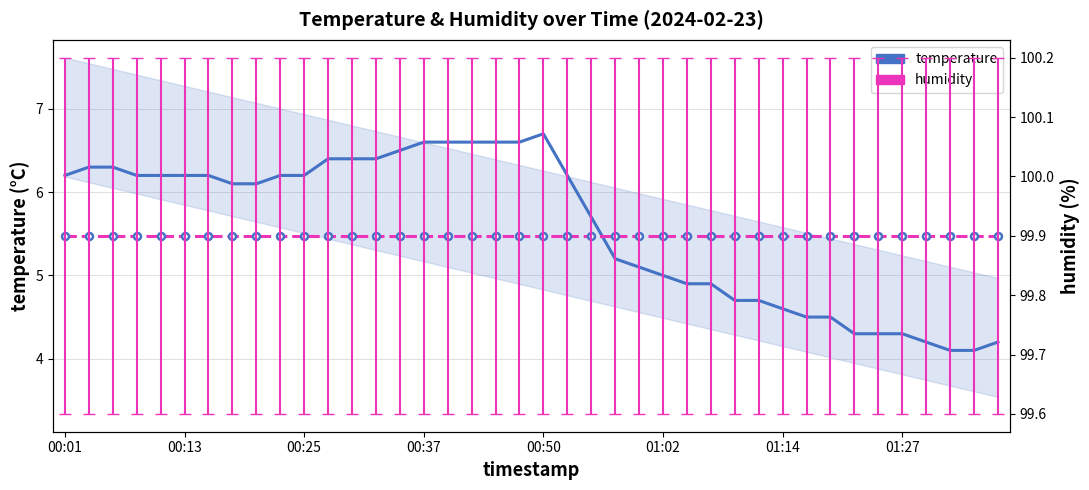

Is this an area chart (filled region under the line)?

No